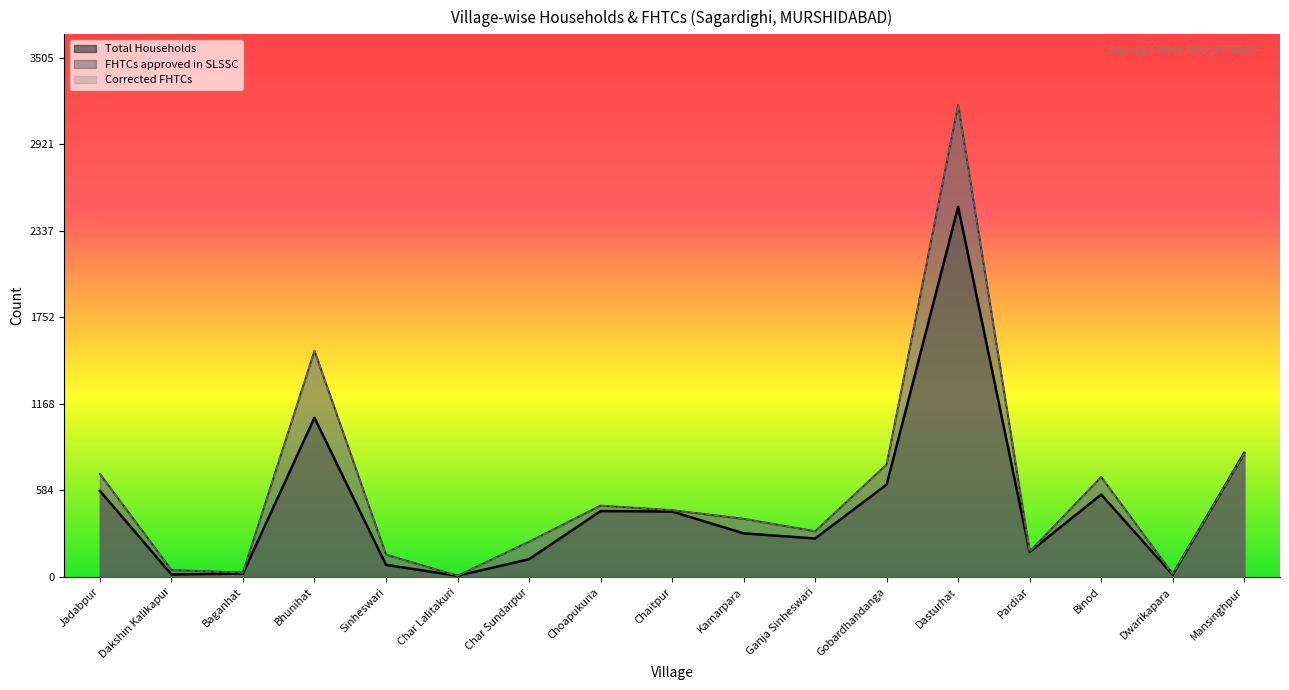

At which label does Total Households reach its peak?

Dasturhat